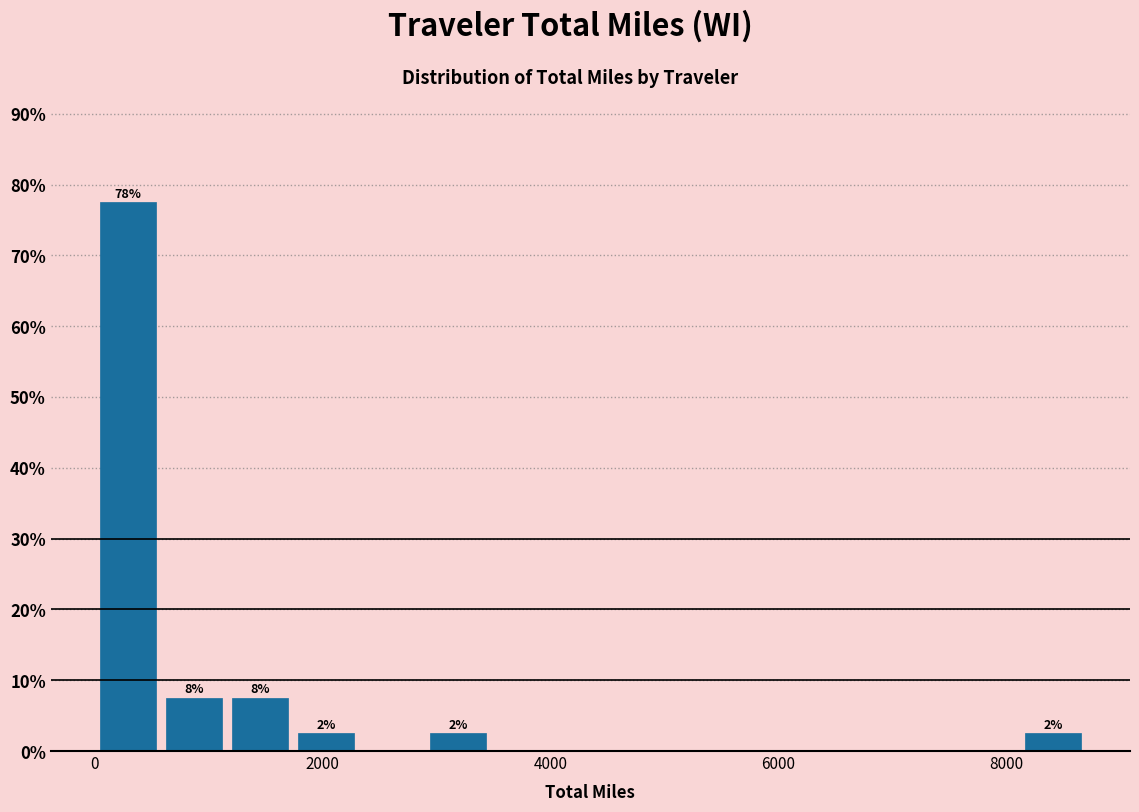

Around what value on the x-axis is the tallest bar? Give the approximate position of its centre, as read against the axis.

200